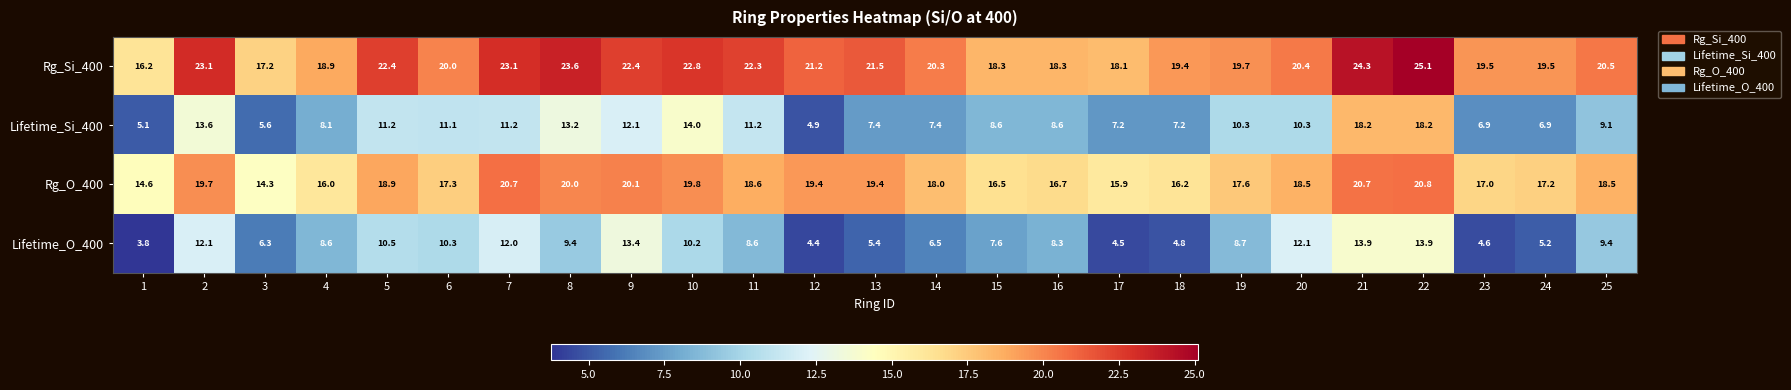

Read the Rg_O_400 value at 15.

16.5